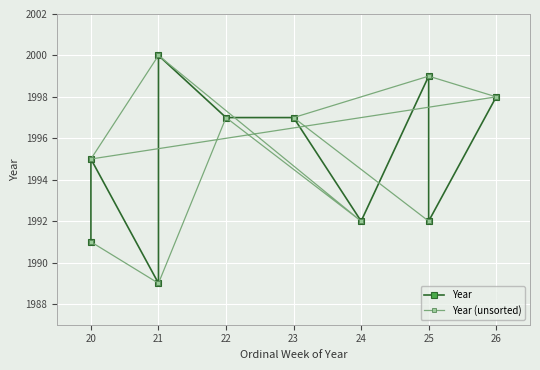

Between 20 and 22, which is larger?

22